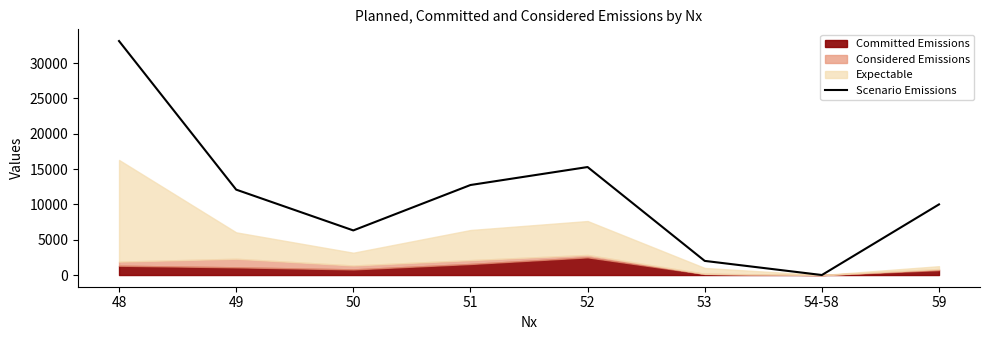

How many data points does each series have?

8